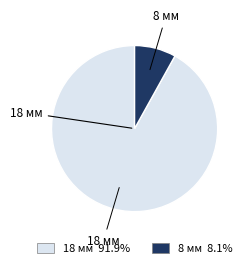

Between 18 мм and 8 мм, which is larger?

18 мм